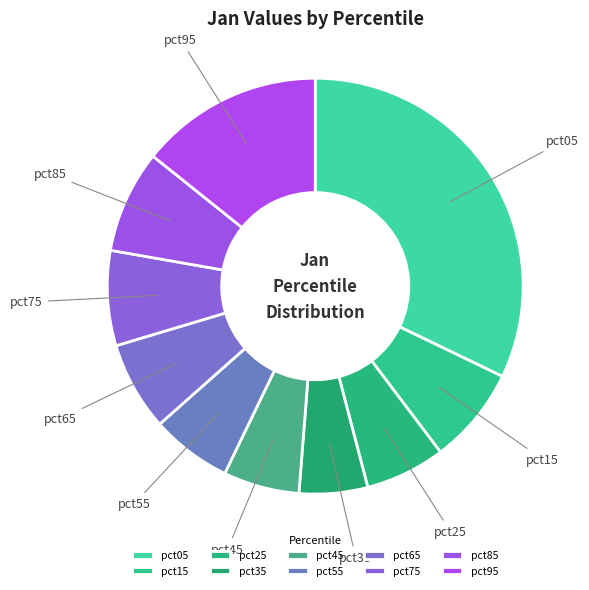

Between pct25 and pct15, which is larger?

pct15